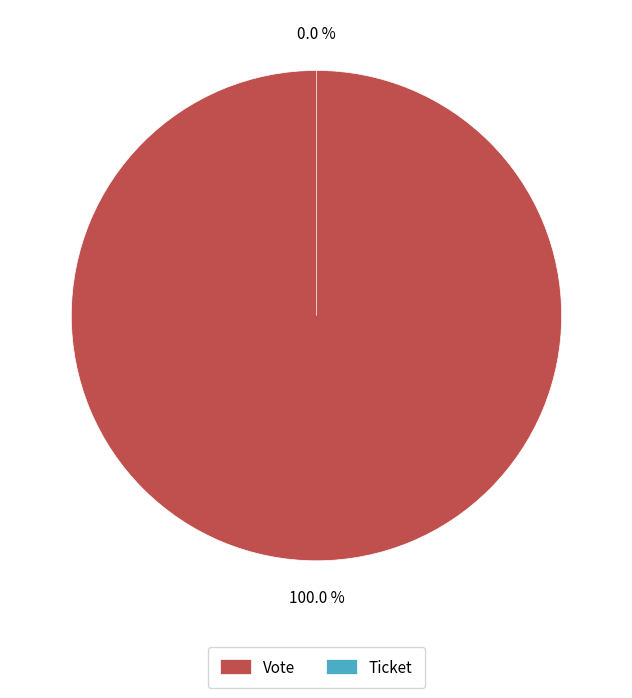

Does Vote account for over 50% of the chart?

Yes